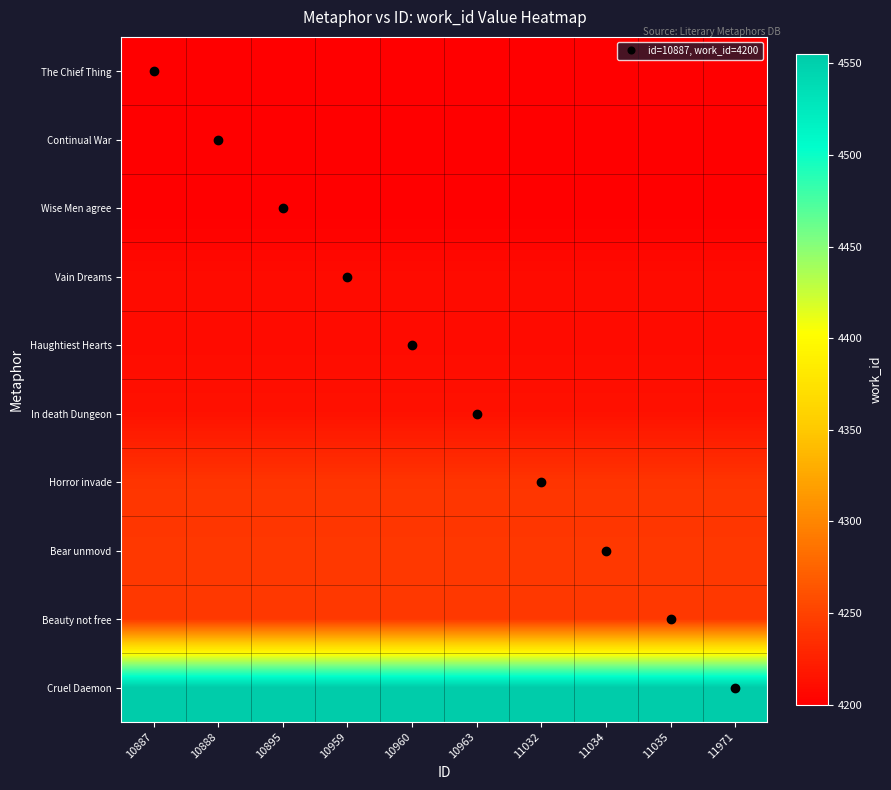

List the series in order of their peak value, lowest first.

The Chief Thing, Continual War, Wise Men agree, Vain Dreams, Haughtiest Hearts, In death Dungeon, Horror invade, Bear unmovd, Beauty not free, Cruel Daemon